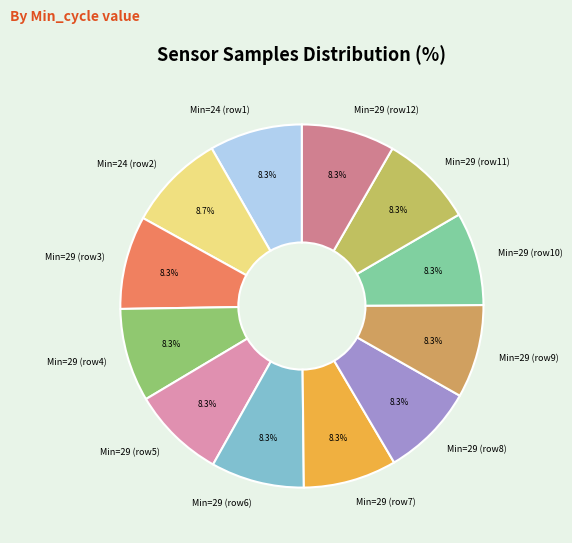

What is the ratio of the value at Min=24 (row2) to the value at Min=24 (row1)?

1.0